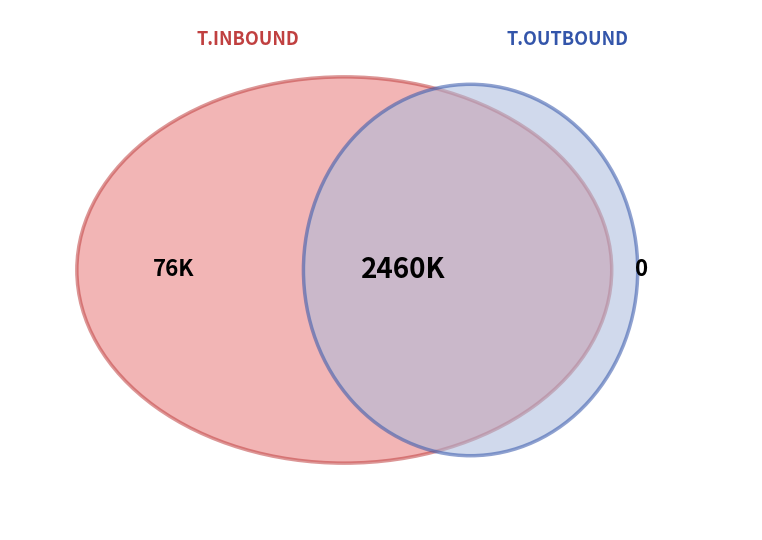

The FEB. slice represents 5% of the pie. True or false?

False